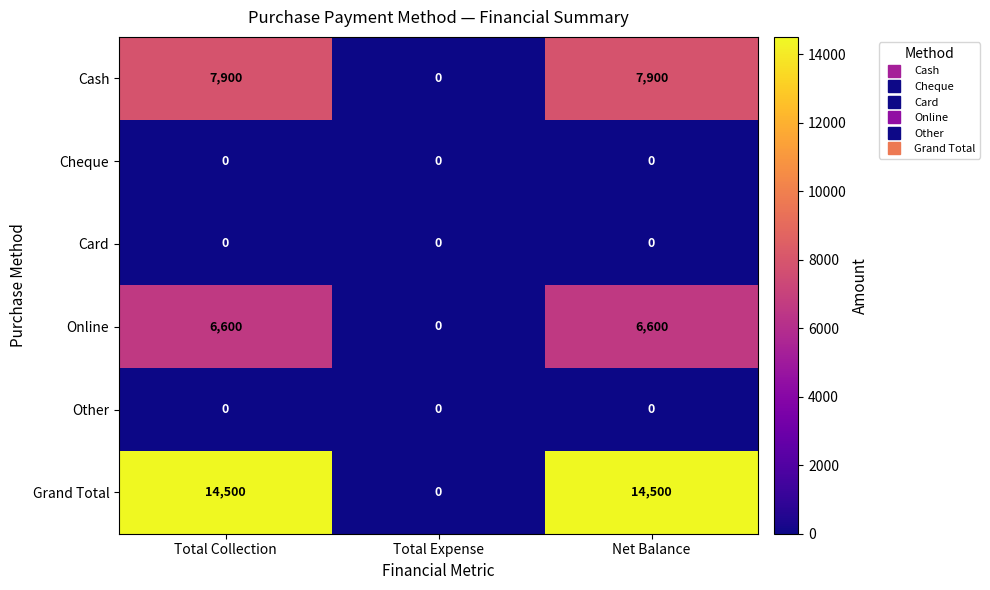

True or false: Other has a value of 0 at Net Balance.

True